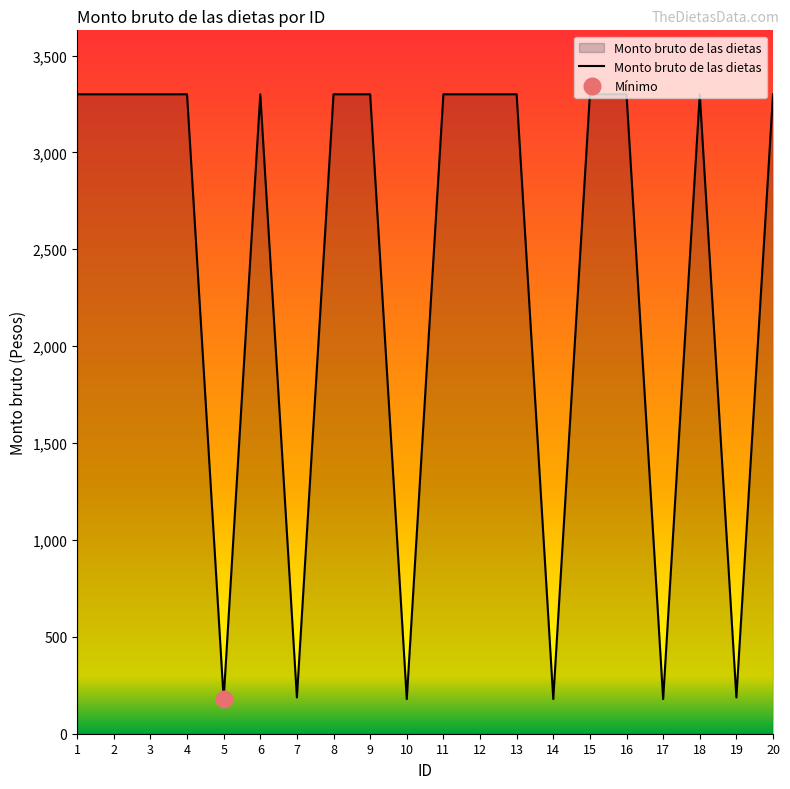

How many points are higher than both their immediate neighbors (excluding endpoints)?

2